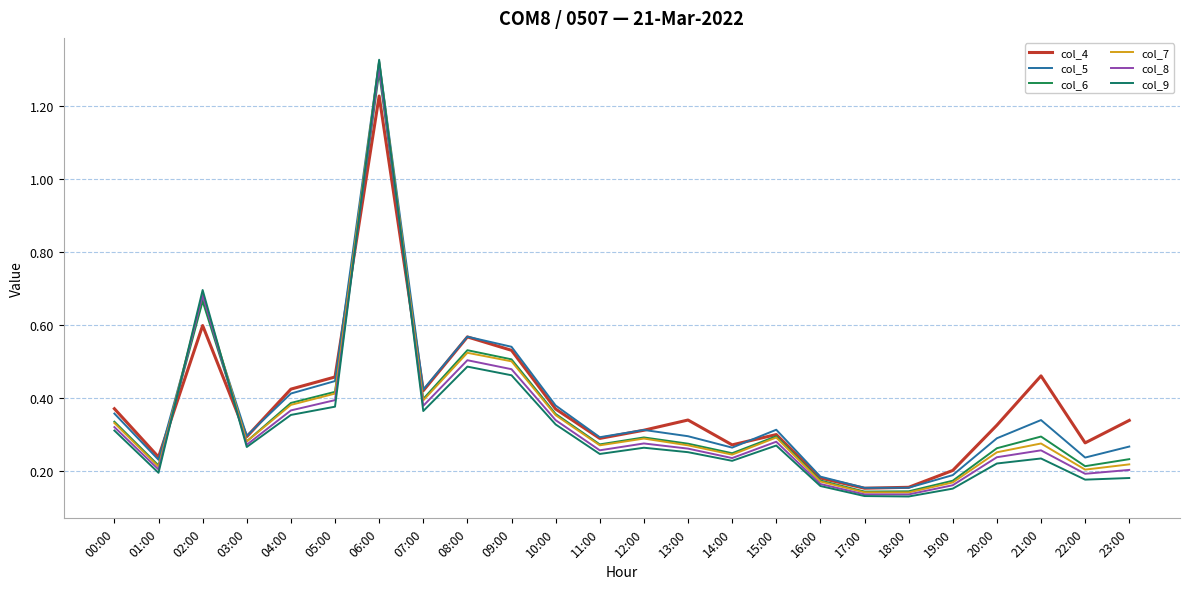

What is the value of the col_6 point at the 6th from the left?

0.4